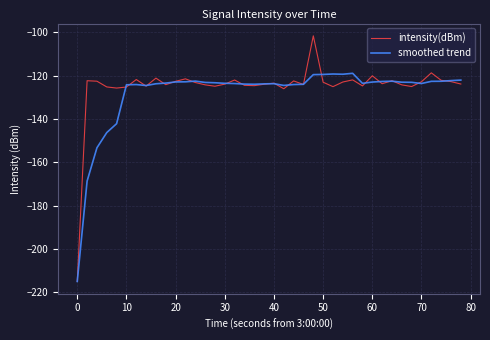

What is the average value of the intensity(dBm) series?

-125.1